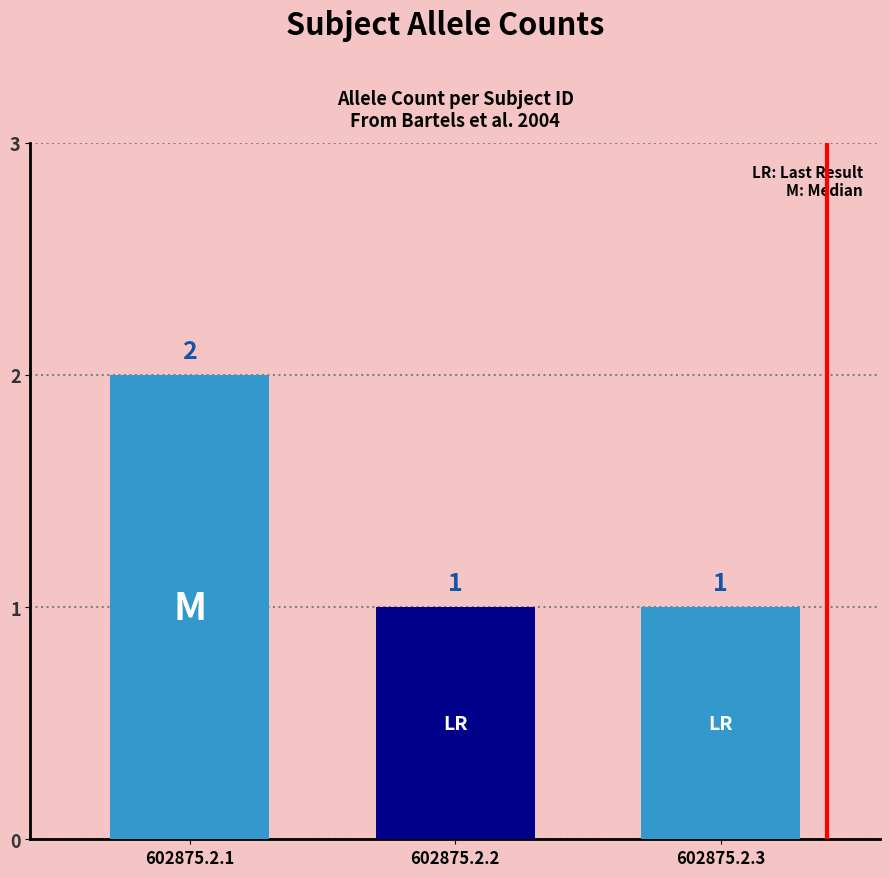

Does the chart contain stacked bars?

No